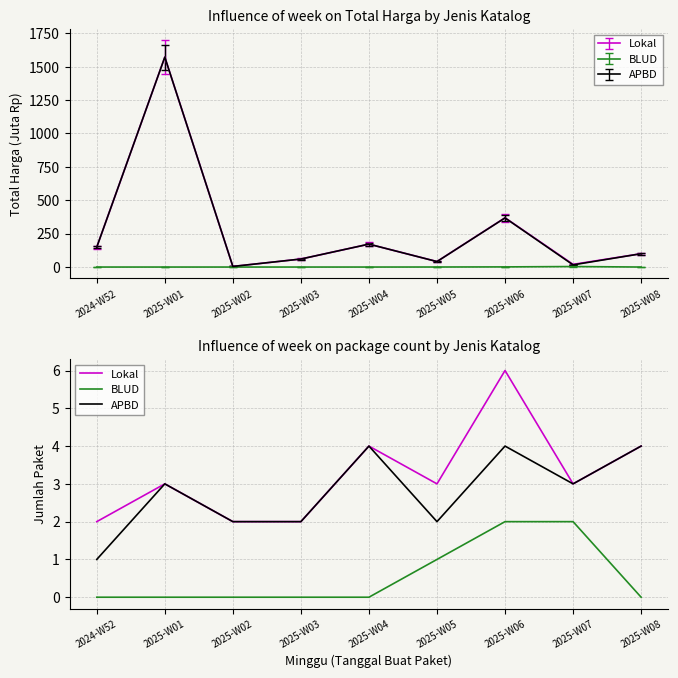

What is the label of the 3rd point from the right?

2025-W06